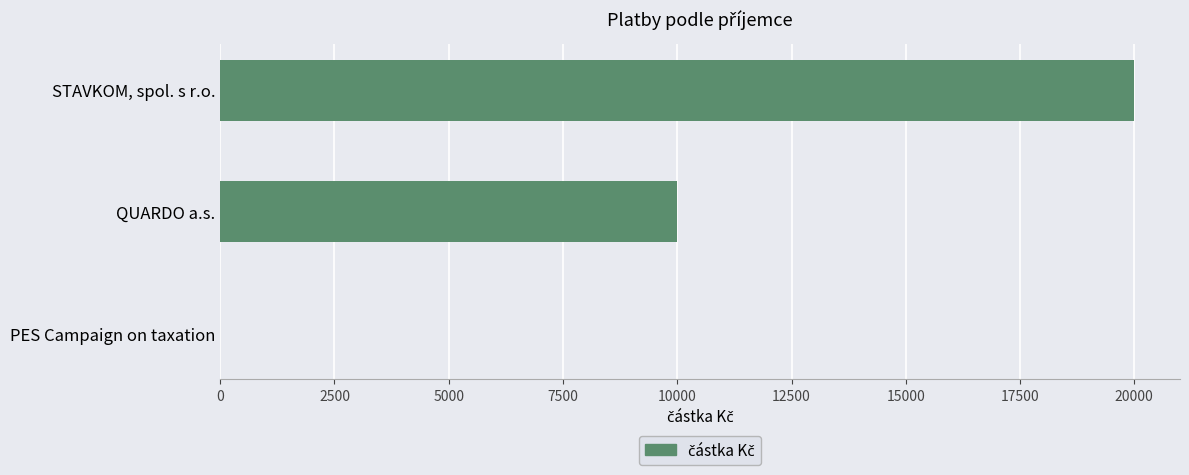

Count the number of categories in the chart.

3